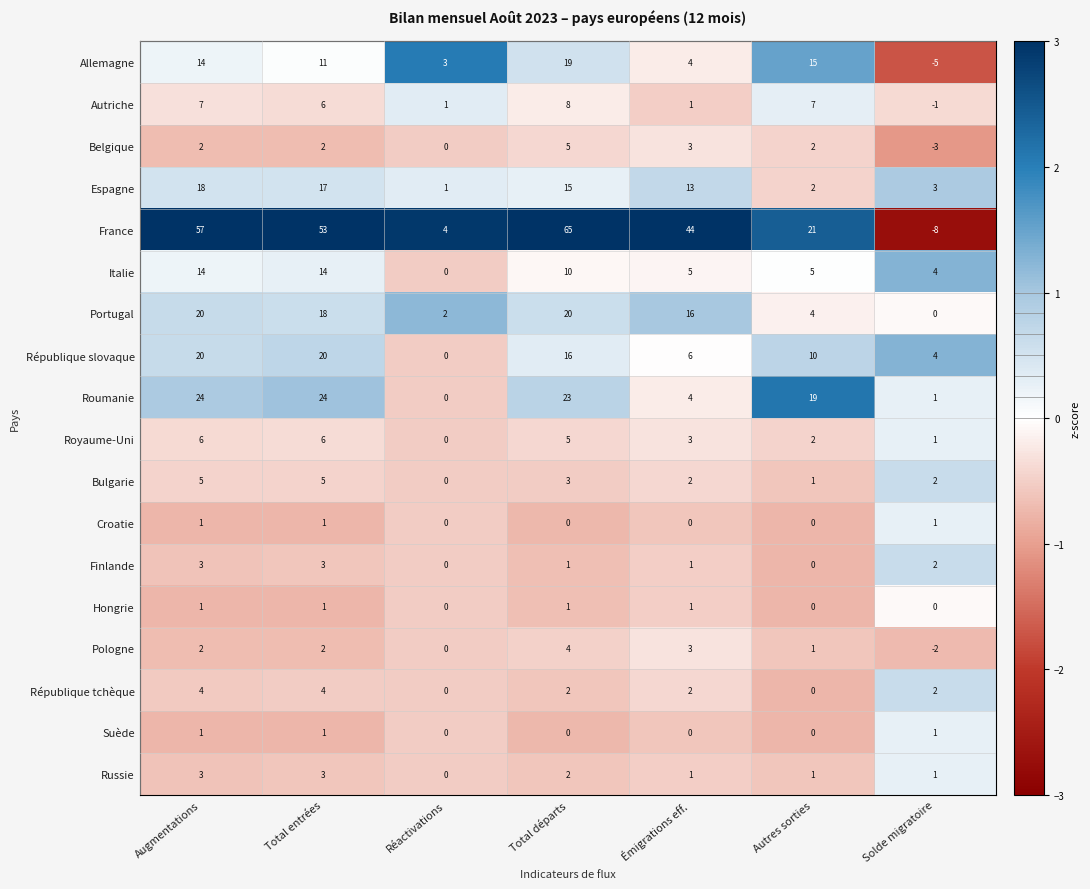

Is the value of Finlande at Total départs greater than the value of République tchèque at Autres sorties?

Yes